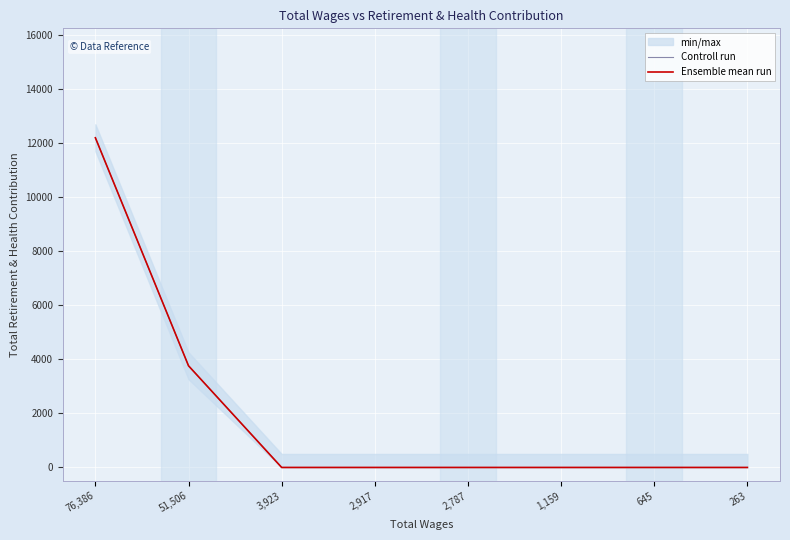

How many values in the Ensemble mean run series exceed 0?

2